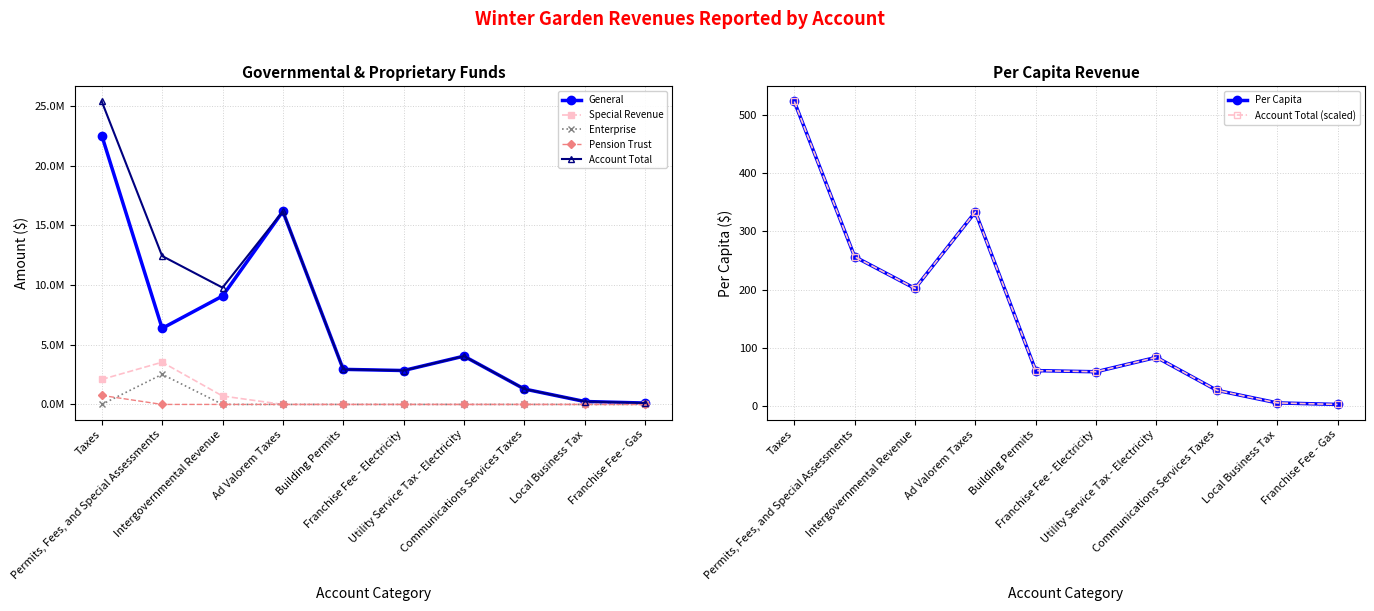

How many data points does each series have?

10